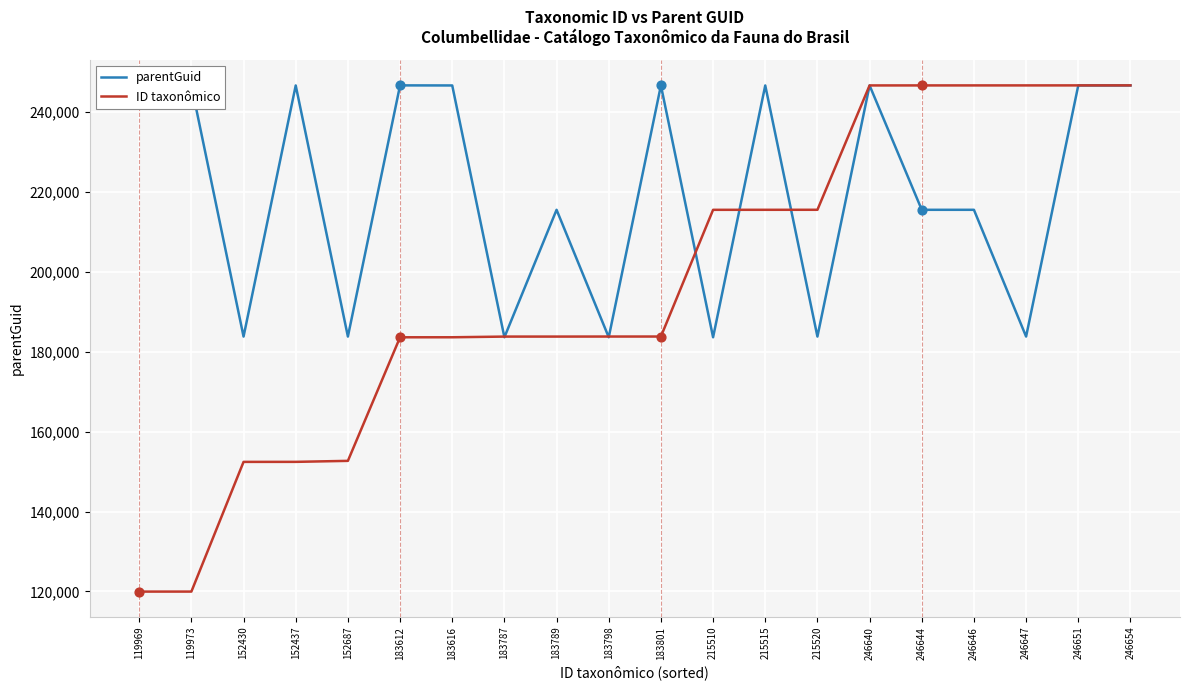

What is the total value across all series at 119973?

366607